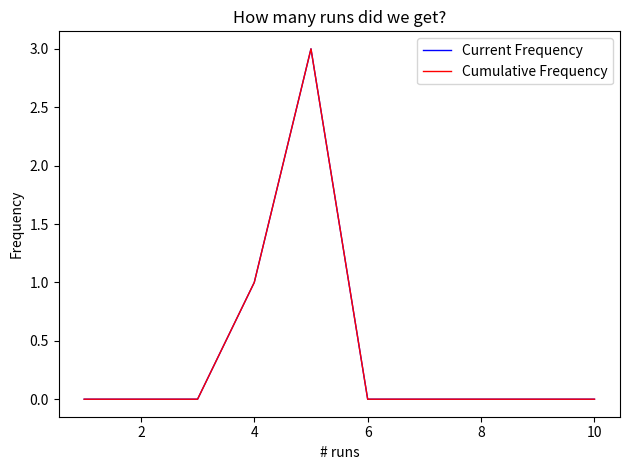

True or false: Cumulative Frequency and Current Frequency cross at least once.

False